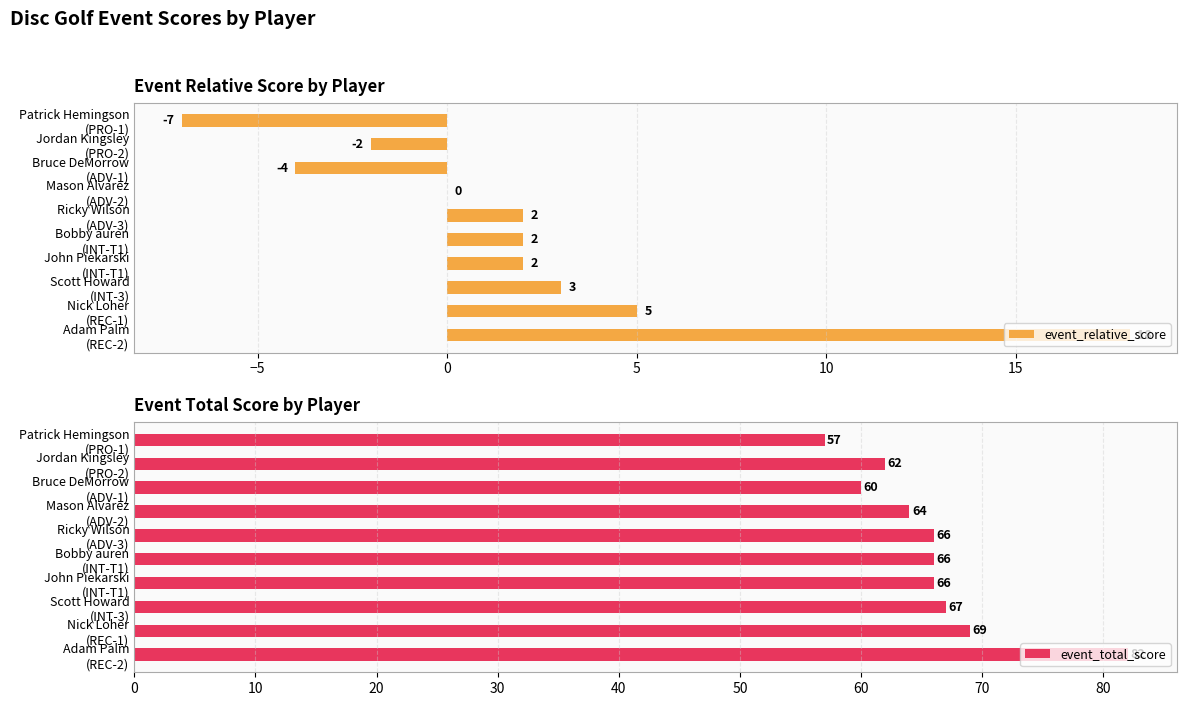

How many bars are there in each group?

2